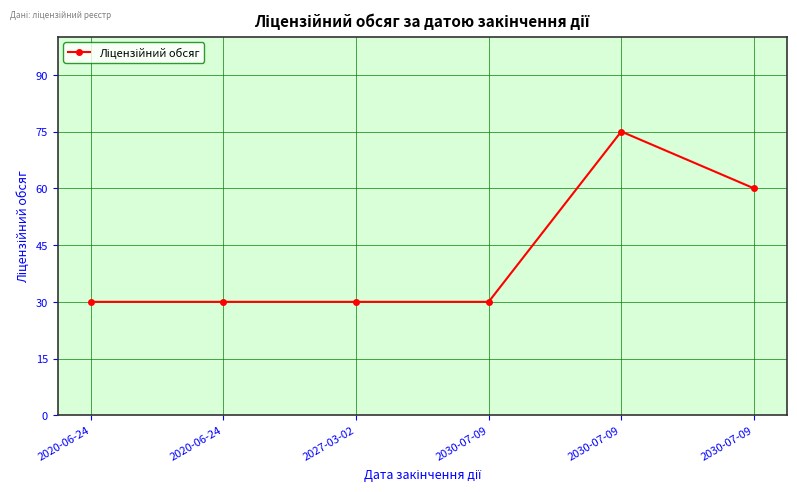

How many lines are shown in the chart?

1